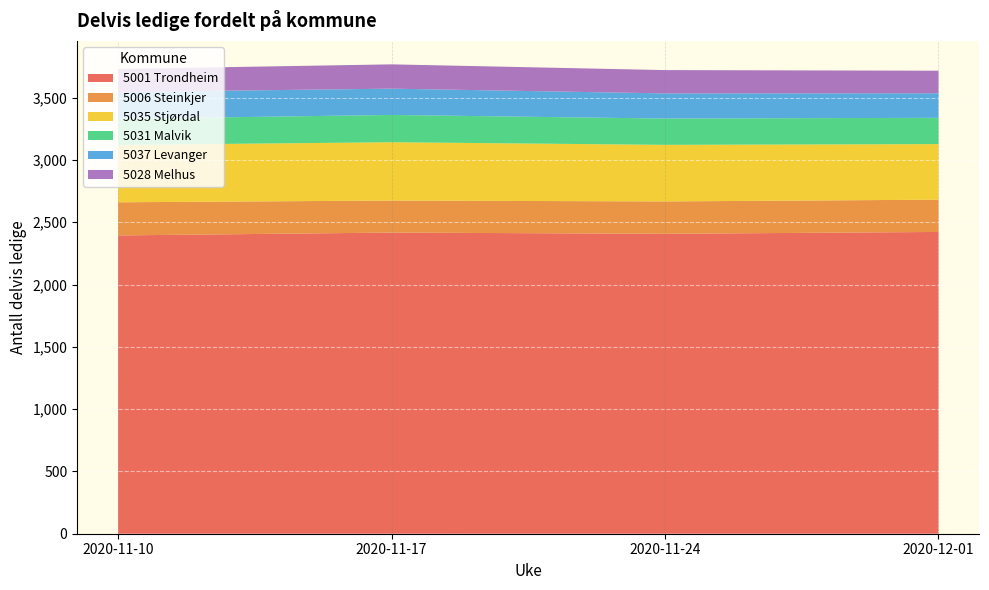

Reading right to left, extract all data points from this chart.

5001 Trondheim: 2422	2407	2417	2394
5006 Steinkjer: 259	260	257	266
5035 Stjørdal: 446	454	468	460
5031 Malvik: 211	211	219	210
5037 Levanger: 197	202	211	215
5028 Melhus: 181	187	195	185